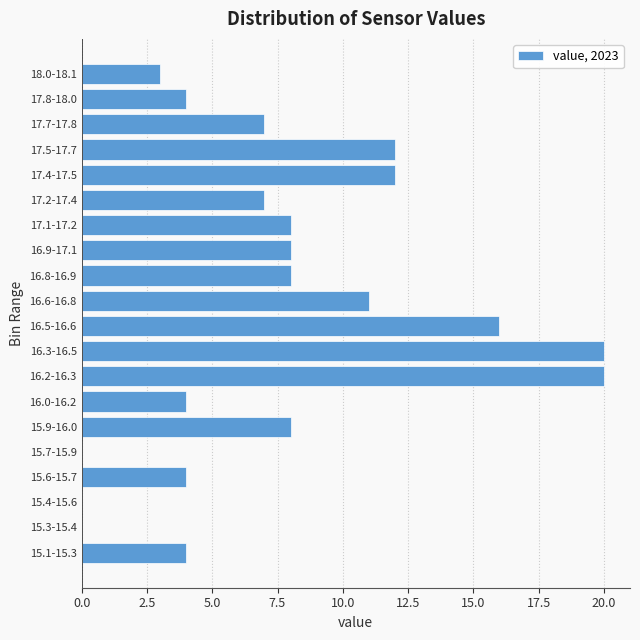

Reading bottom to top, list all the values displayed in this chart.

15.1-15.3=4	15.3-15.4=0	15.4-15.6=0	15.6-15.7=4	15.7-15.9=0	15.9-16.0=8	16.0-16.2=4	16.2-16.3=20	16.3-16.5=20	16.5-16.6=16	16.6-16.8=11	16.8-16.9=8	16.9-17.1=8	17.1-17.2=8	17.2-17.4=7	17.4-17.5=12	17.5-17.7=12	17.7-17.8=7	17.8-18.0=4	18.0-18.1=3